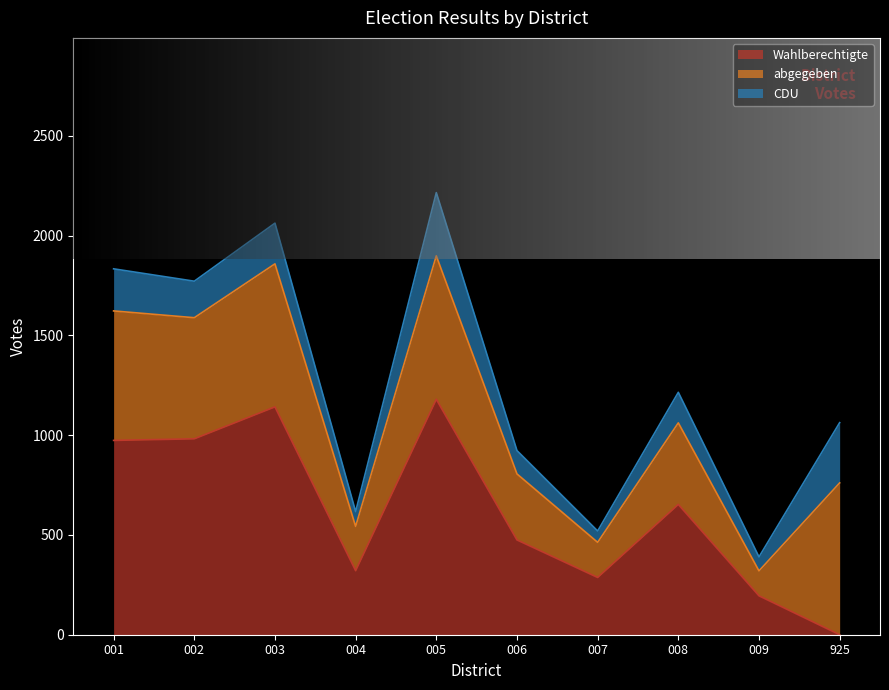

Reading left to right, extract all data points from this chart.

Wahlberechtigte: 974	982	1142	321	1180	475	287	653	195	0
abgegeben: 649	607	717	222	719	331	176	409	125	761
CDU: 211	183	204	74	317	117	57	153	70	302